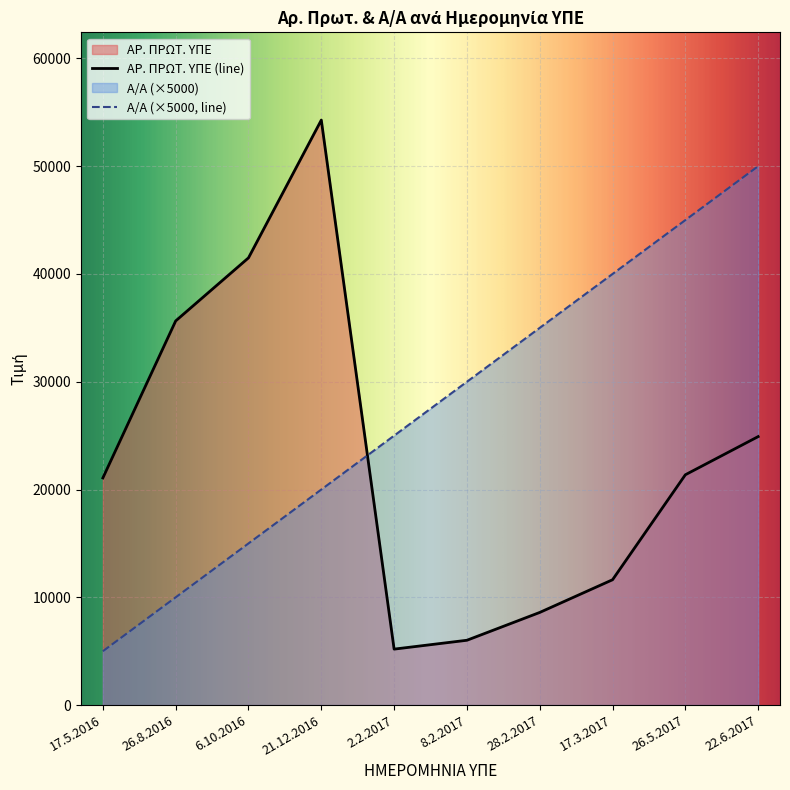

Which category has the highest value in the ΑΡ. ΠΡΩΤ. ΥΠΕ series?

21.12.2016